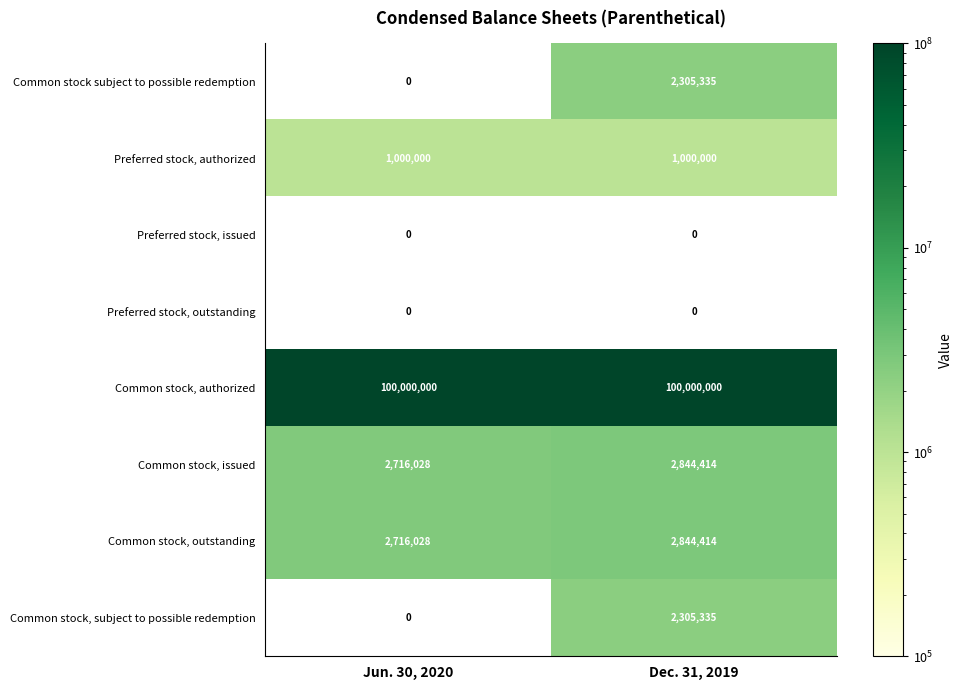

At which label is Common stock, issued closest to 2780221?

Jun. 30, 2020